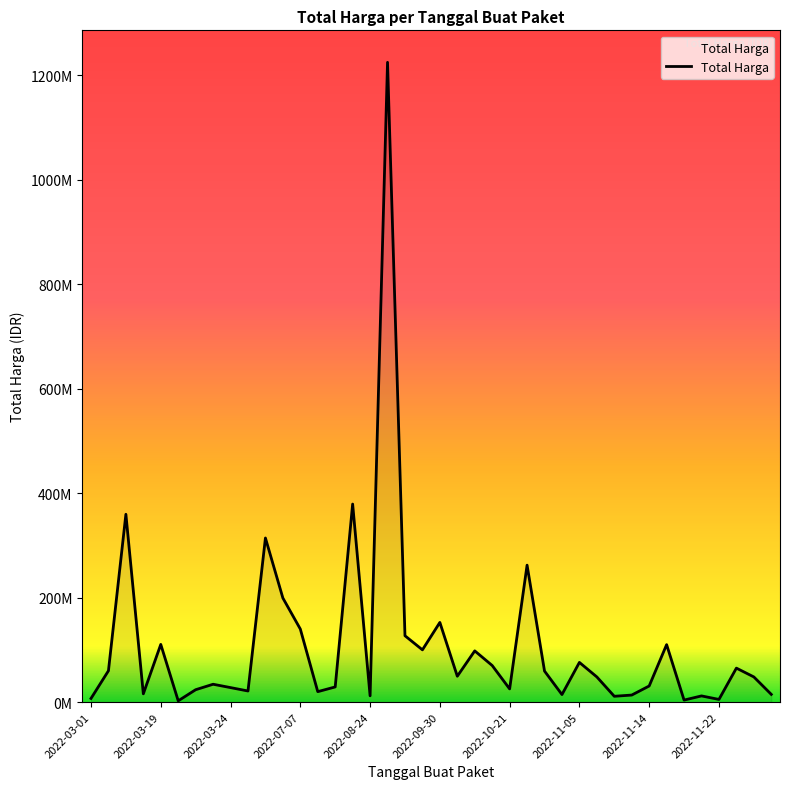

Does the chart display data point markers on the line(s)?

No